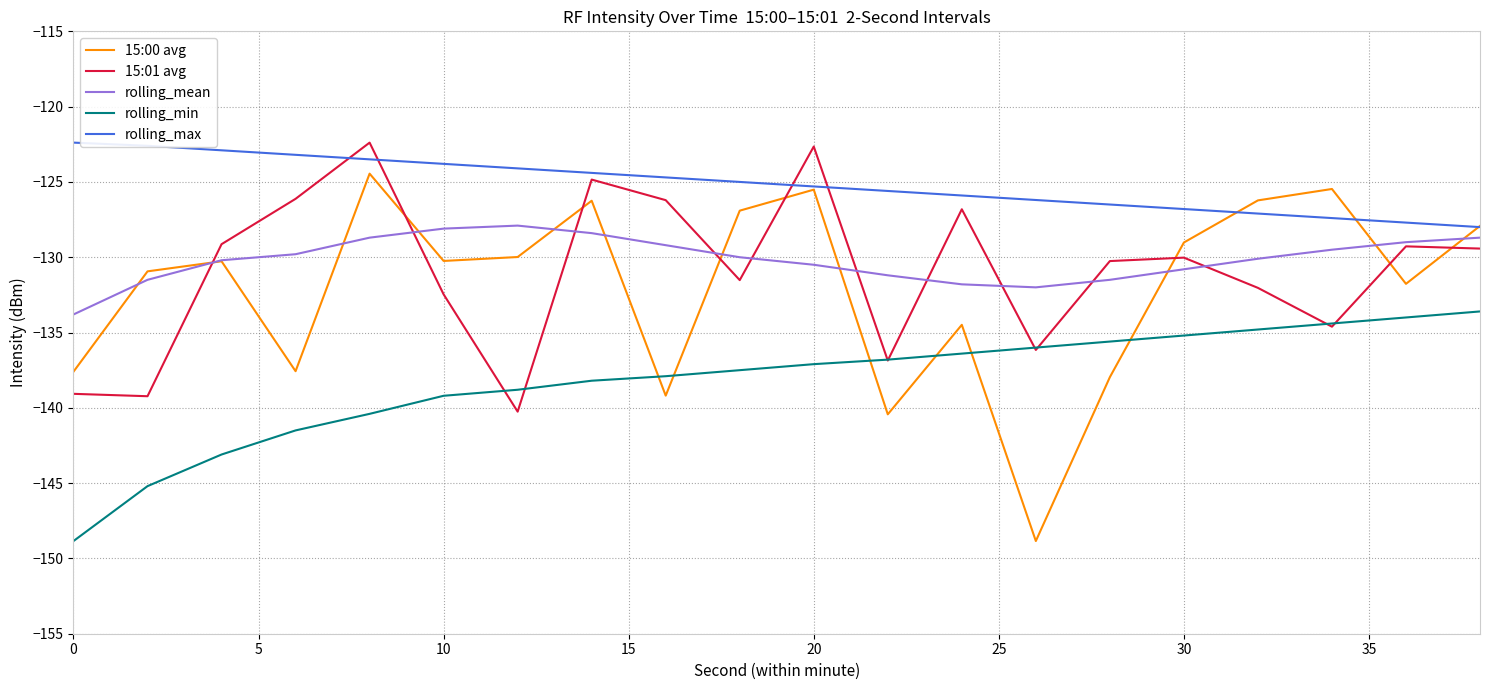

How many intersections are there between 15:00 avg and 15:01 avg?

8